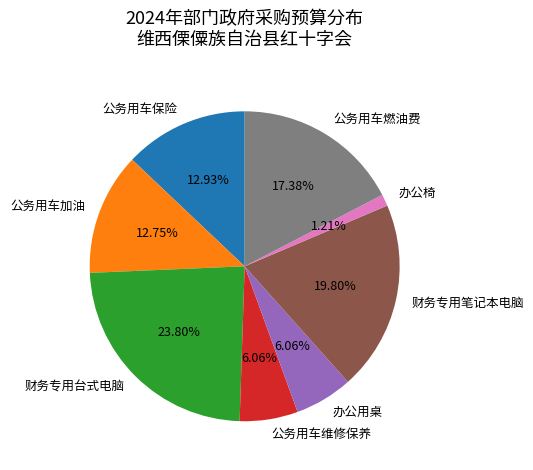

Between 财务专用笔记本电脑 and 公务用车燃油费, which is larger?

财务专用笔记本电脑